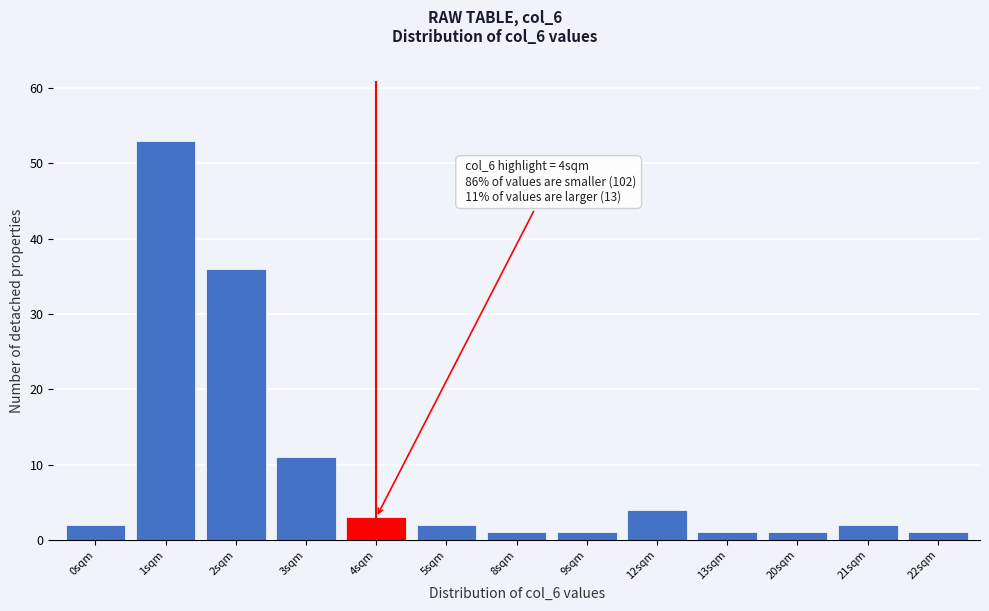

Reading right to left, extract all data points from this chart.

22sqm=1	21sqm=2	20sqm=1	13sqm=1	12sqm=4	9sqm=1	8sqm=1	5sqm=2	4sqm=3	3sqm=11	2sqm=36	1sqm=53	0sqm=2